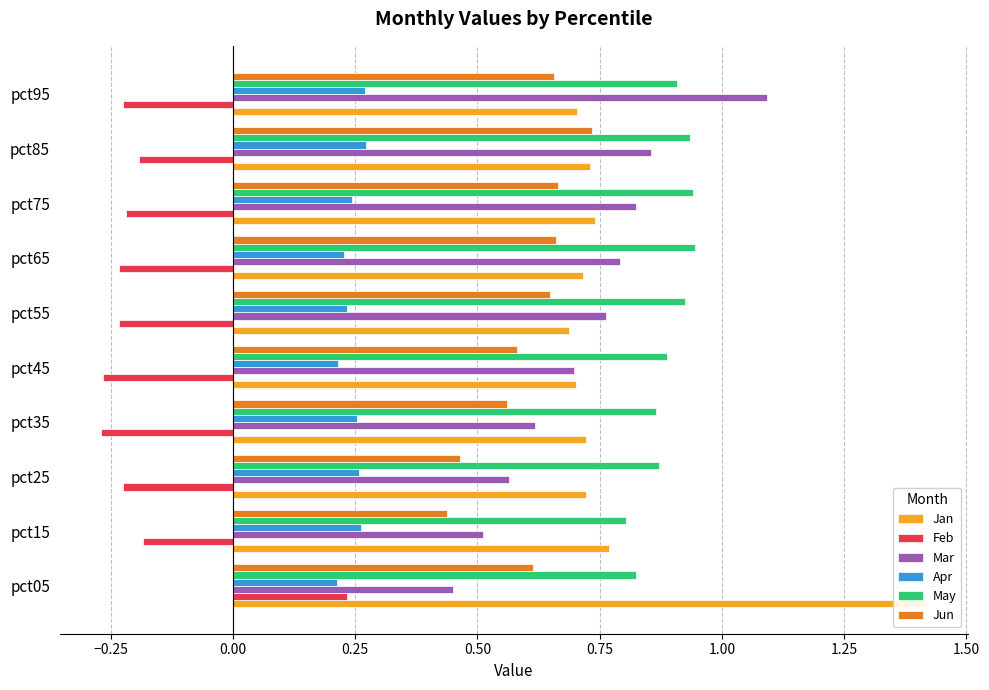

Is it true that May equals 0.9 at pct55?

True